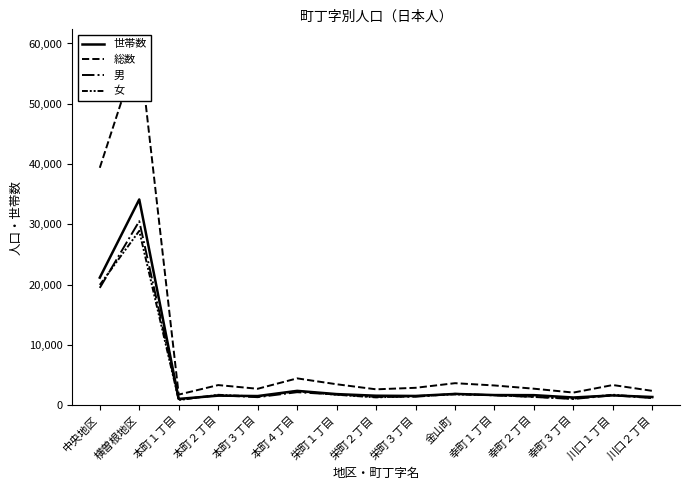

True or false: 世帯数 and 男 cross at least once.

True